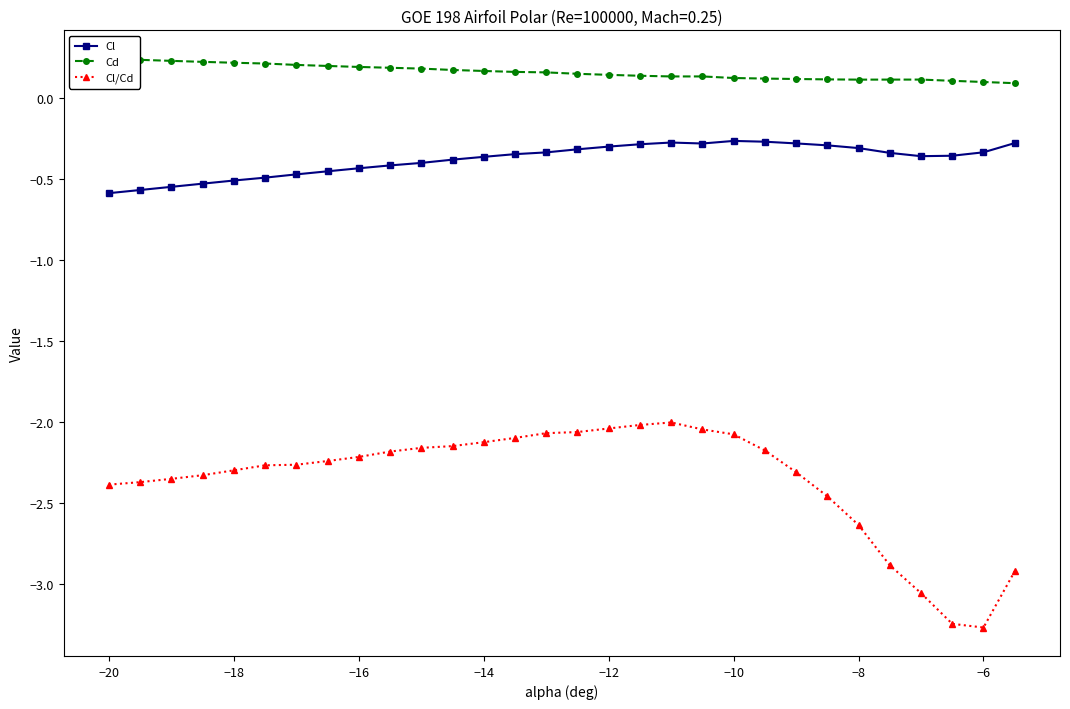

True or false: Cl/Cd and Cl cross at least once.

False